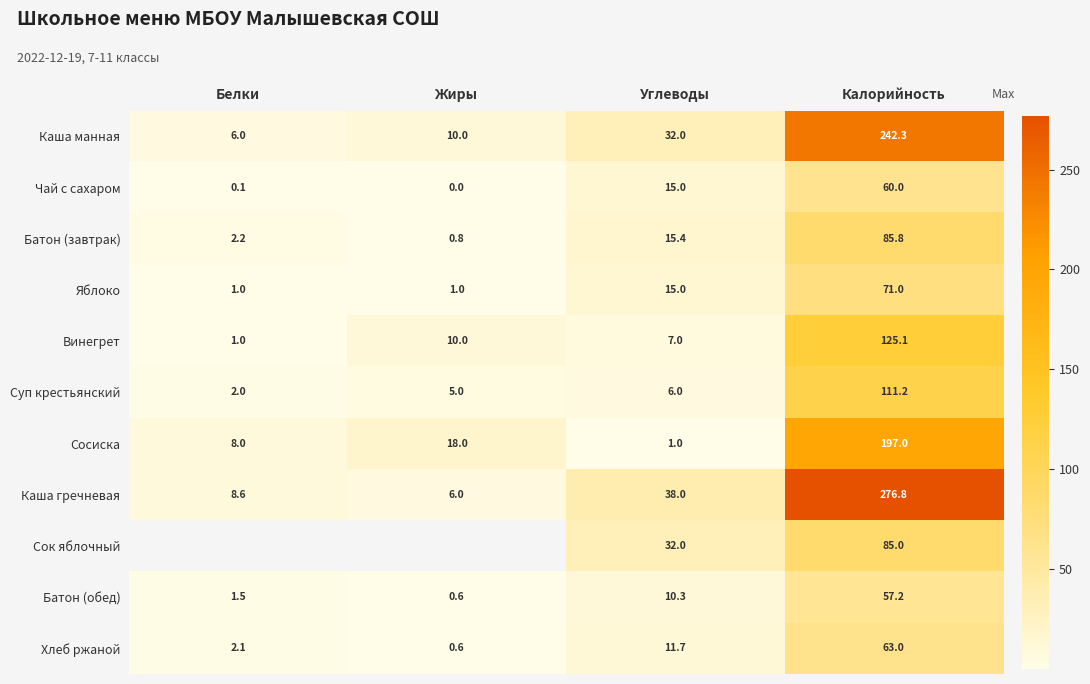

What is the total value across all series at Калорийность?

1374.4